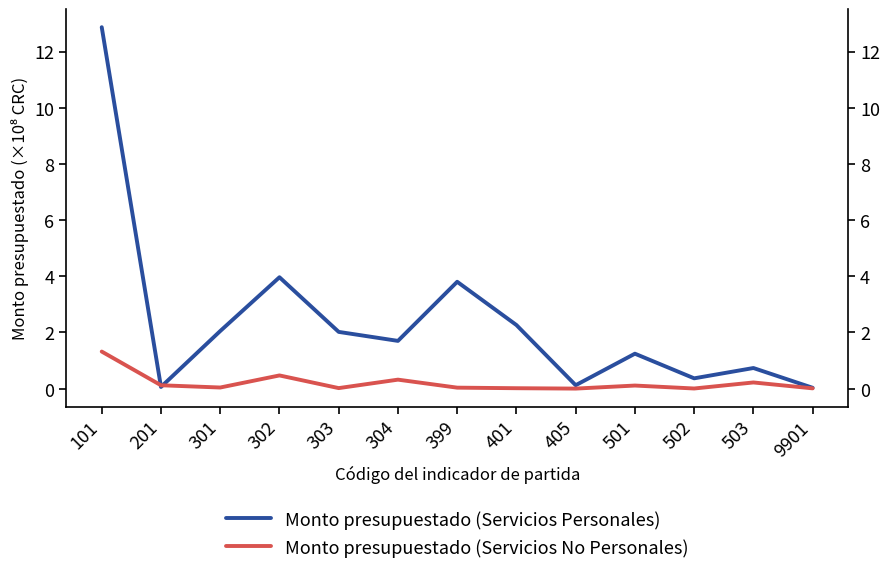

True or false: Monto presupuestado (Servicios No Personales) and Monto presupuestado (Servicios Personales) cross at least once.

True